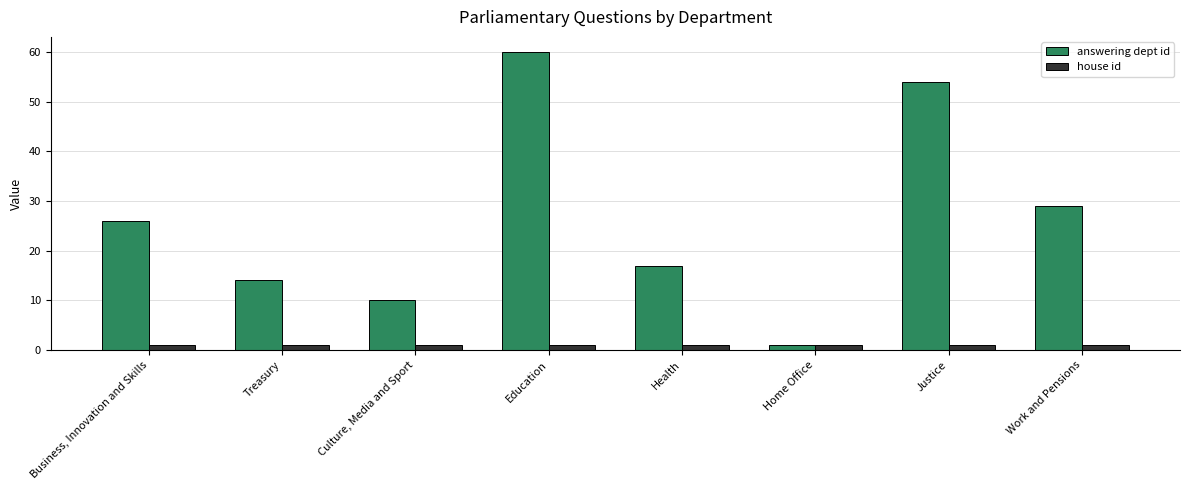

What is the lowest value of the answering dept id series?

1